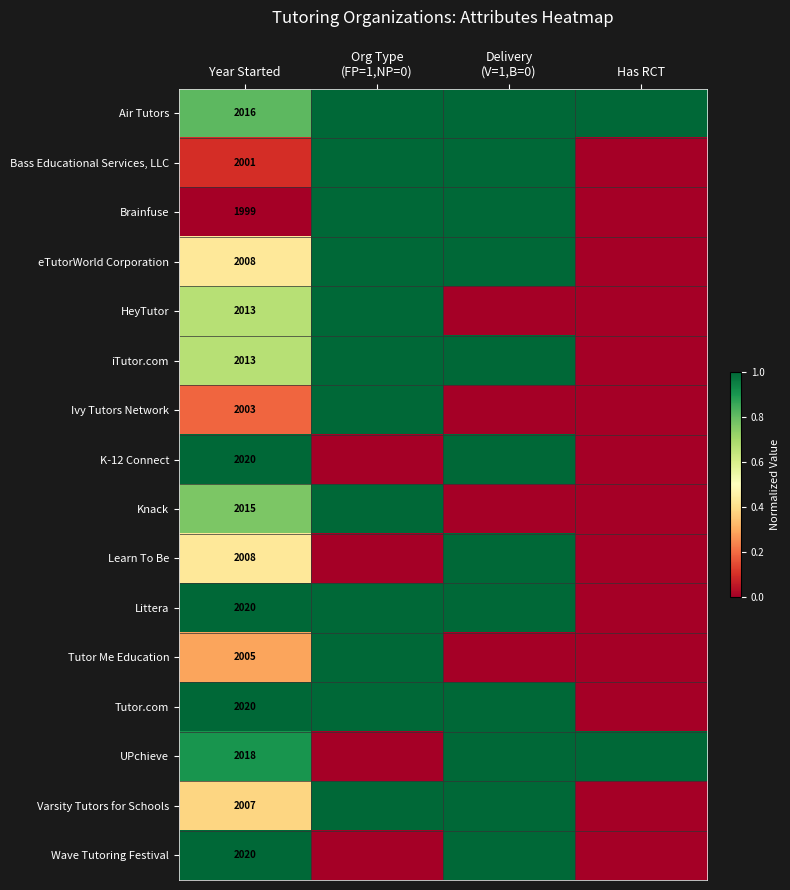

The iTutor.com series shows 3005 at Year Started. True or false?

False